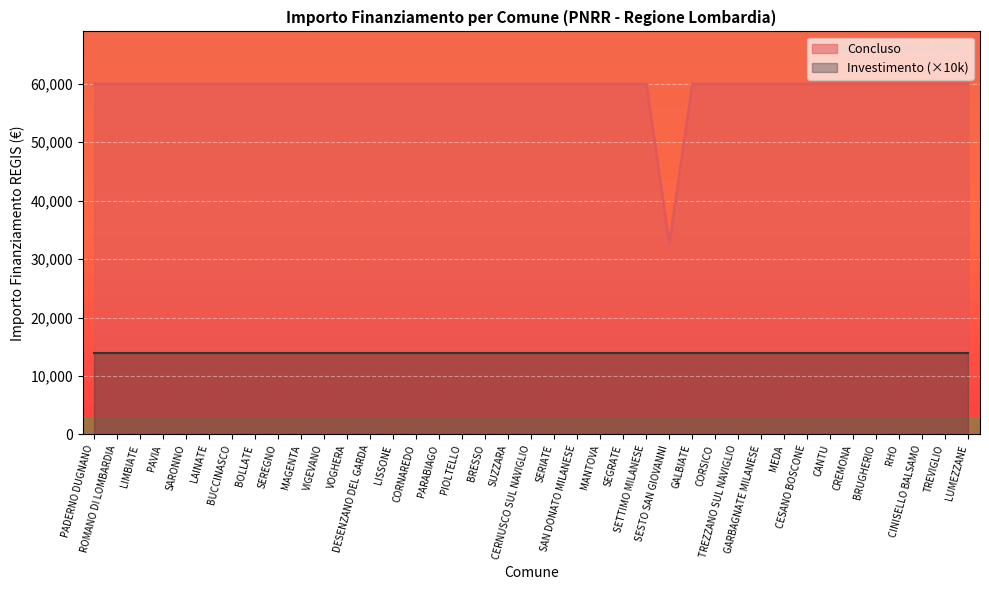

Reading left to right, what are all the values shown in this chart?

PADERNO DUGNANO=59966	ROMANO DI LOMBARDIA=59966	LIMBIATE=59966	PAVIA=59966	SARONNO=59966	LAINATE=59966	BUCCINASCO=59966	BOLLATE=59966	SEREGNO=59966	MAGENTA=59966	VIGEVANO=59966	VOGHERA=59966	DESENZANO DEL GARDA=59966	LISSONE=59966	CORNAREDO=59966	PARABIAGO=59966	PIOLTELLO=59966	BRESSO=59966	SUZZARA=59966	CERNUSCO SUL NAVIGLIO=59966	SERIATE=59966	SAN DONATO MILANESE=59966	MANTOVA=59966	SEGRATE=59966	SETTIMO MILANESE=59966	SESTO SAN GIOVANNI=32589	GALBIATE=59966	CORSICO=59966	TREZZANO SUL NAVIGLIO=59966	GARBAGNATE MILANESE=59966	MEDA=59966	CESANO BOSCONE=59966	CANTU=59966	CREMONA=59966	BRUGHERIO=59966	RHO=59966	CINISELLO BALSAMO=59966	TREVIGLIO=59966	LUMEZZANE=59966